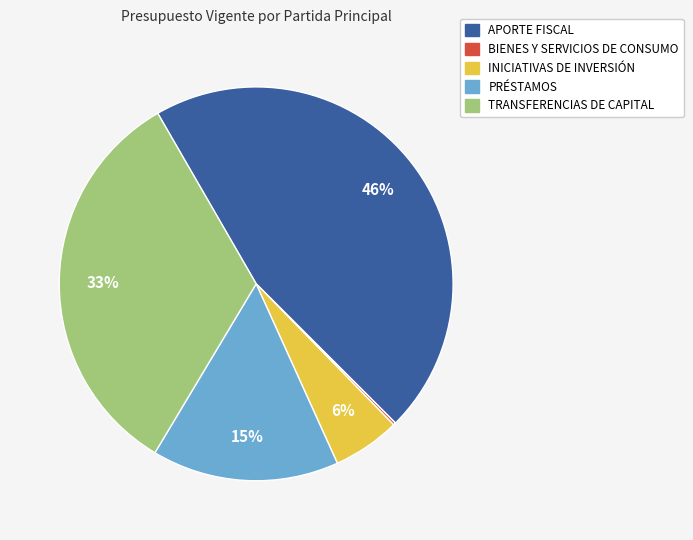

What is the largest slice in the pie chart?

APORTE FISCAL